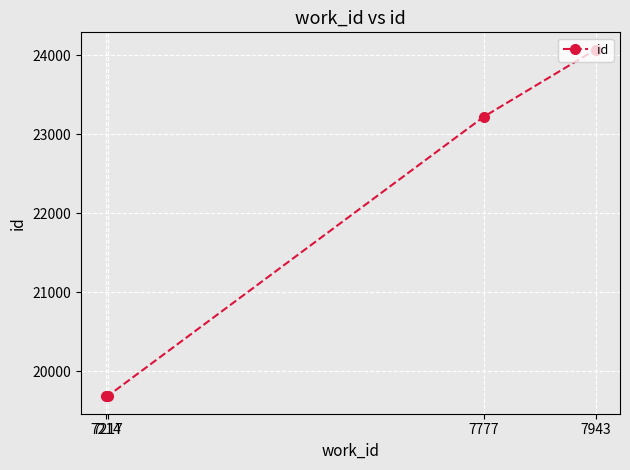

True or false: the data shows 40903 at 7943.

False